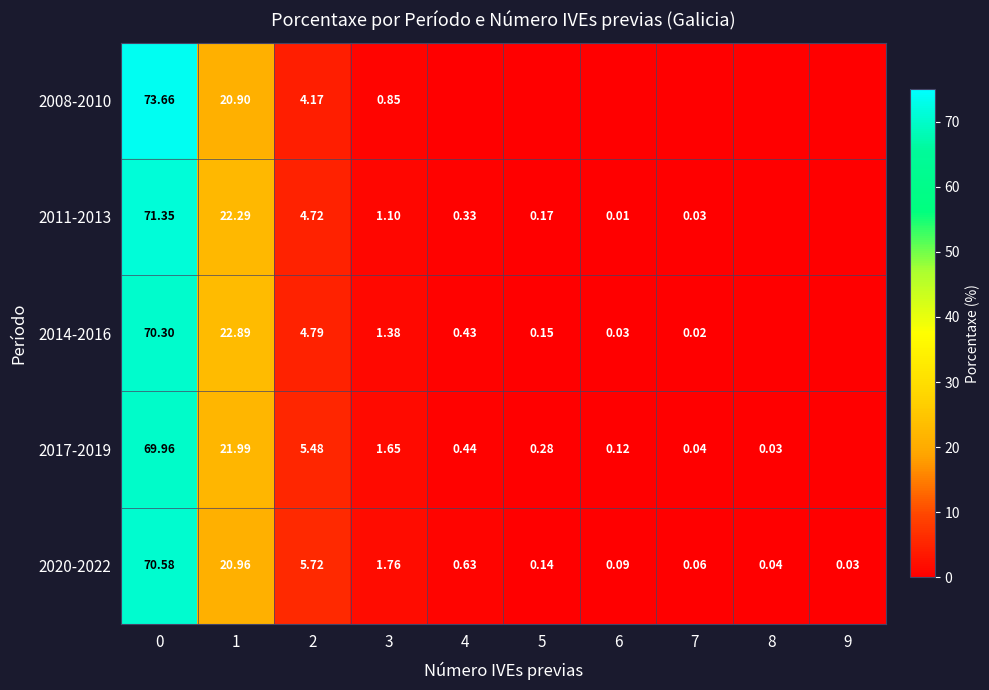

Between 5 and 7, which series saw the biggest shift?

2017-2019